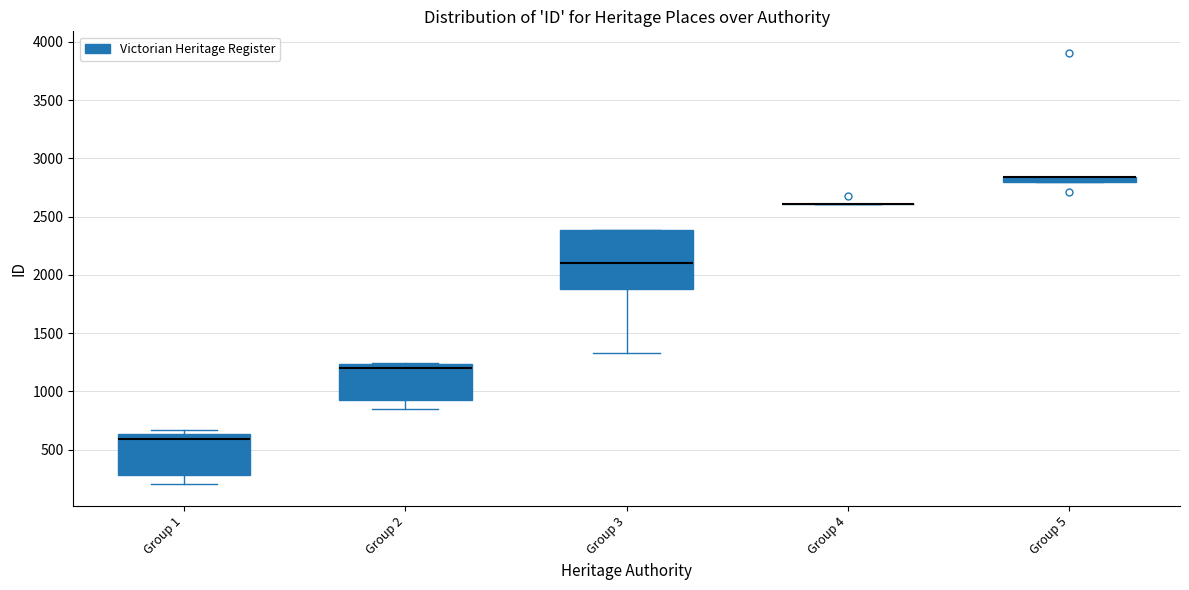

Which box is the tallest, from its lower edge to its upper edge?

Group 3